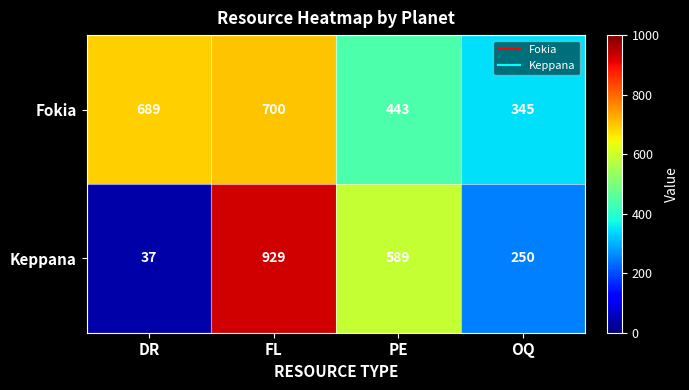

Between DR and FL, which series saw the biggest shift?

Keppana